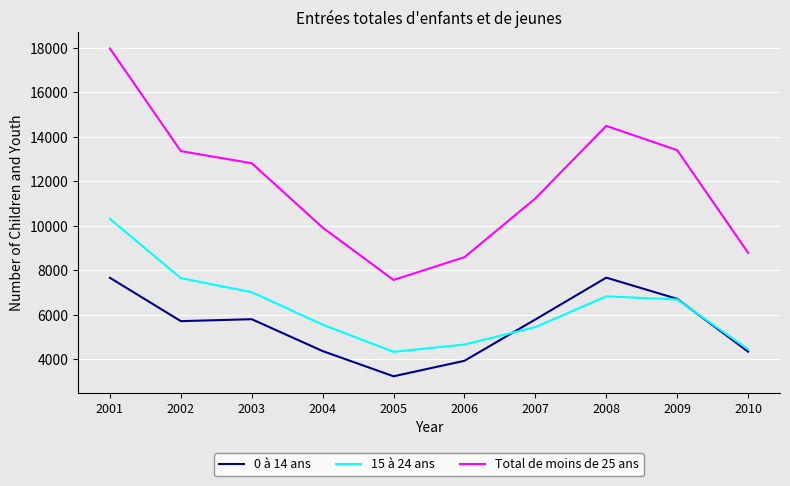

How many interior local peaks does the 15 à 24 ans series have?

1